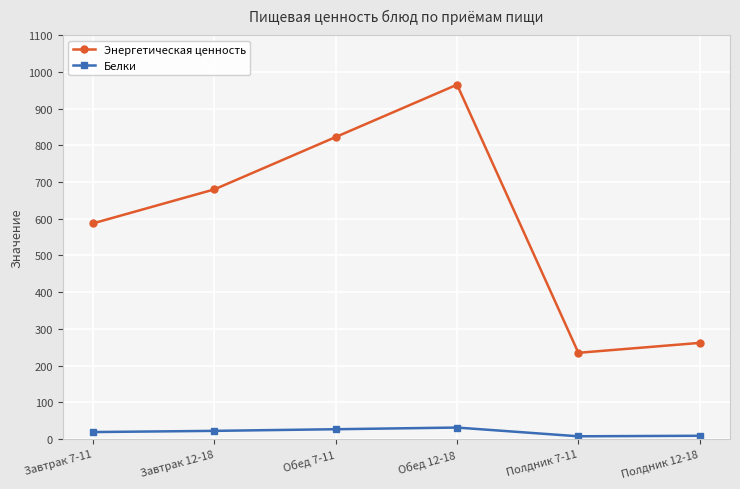

Is it true that Энергетическая ценность equals 398.0 at Полдник 7-11?

False